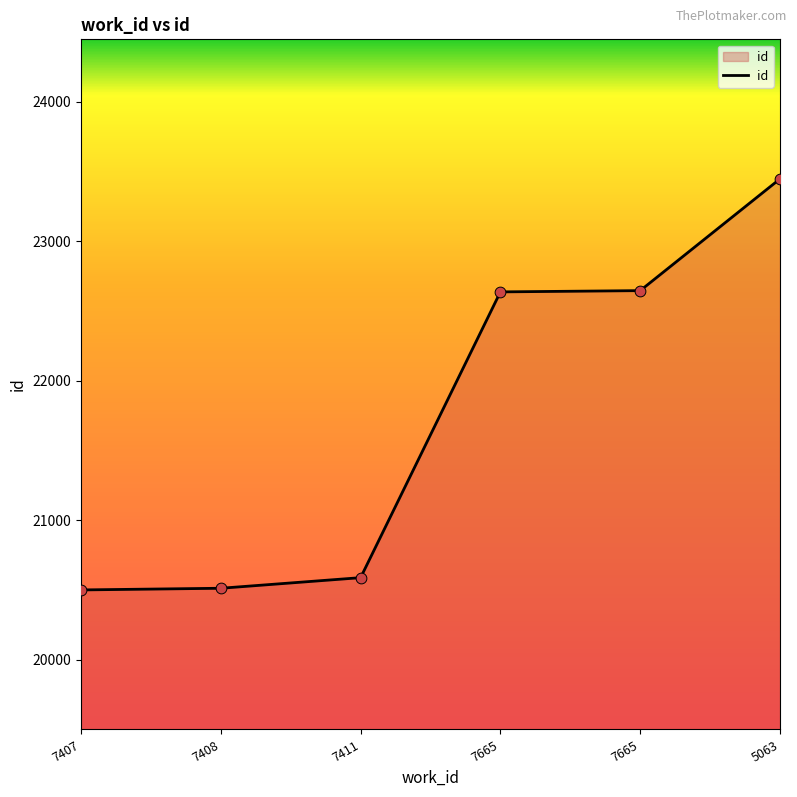

Approximately how many times larger is the value at 7411 compared to 7665?

0.9